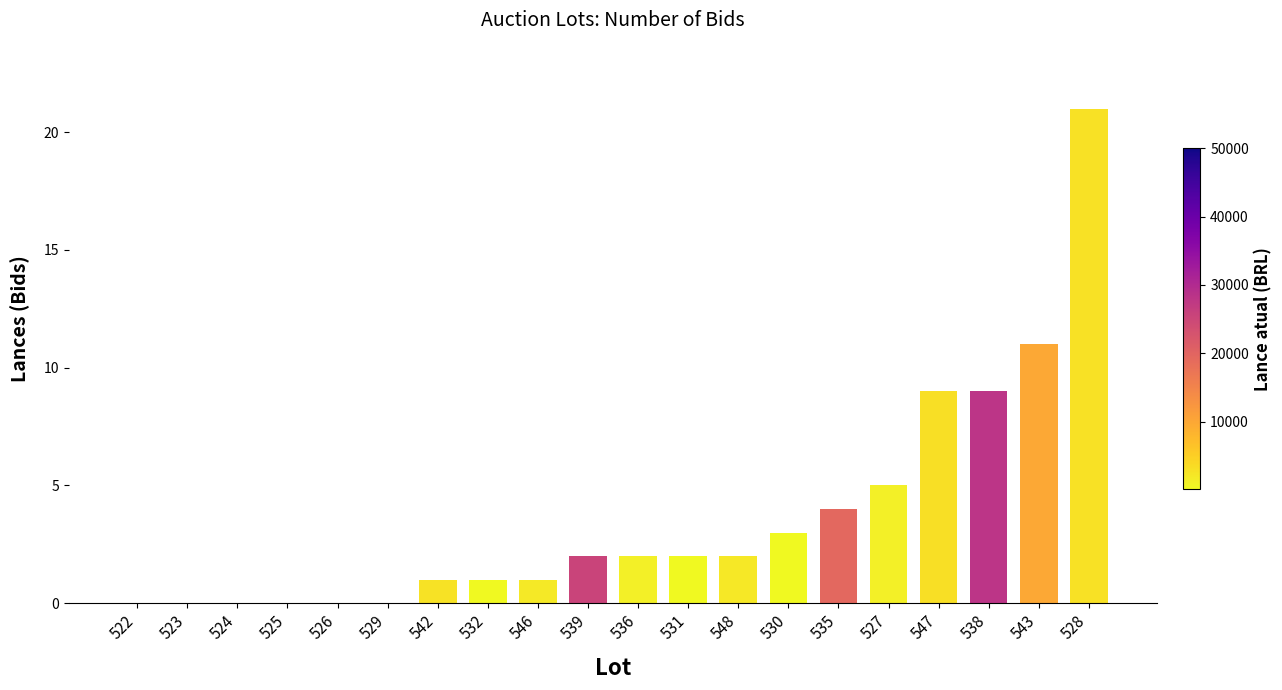

Are the bars grouped side by side (vs. stacked)?

No